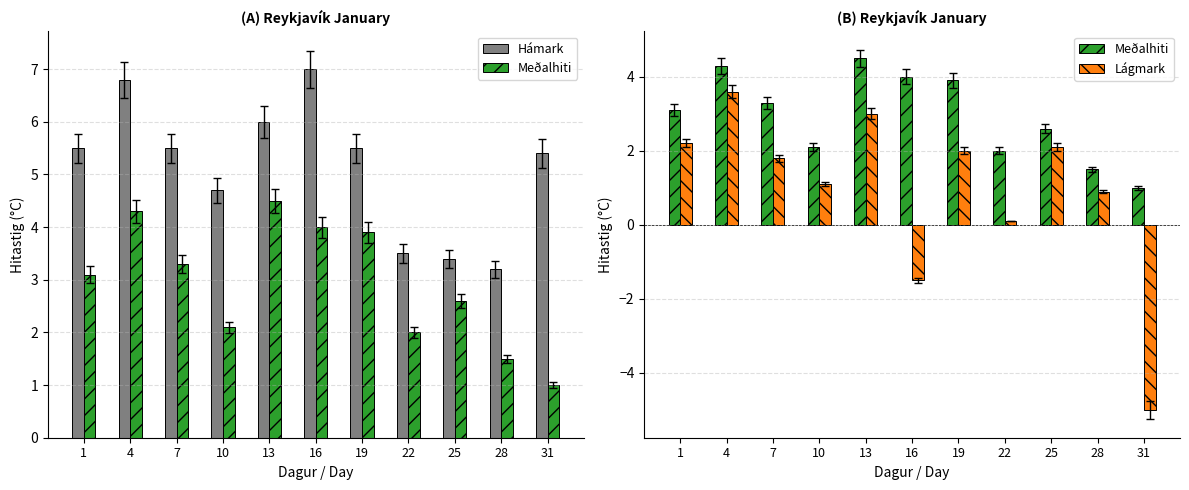

Are the bars grouped side by side (vs. stacked)?

Yes